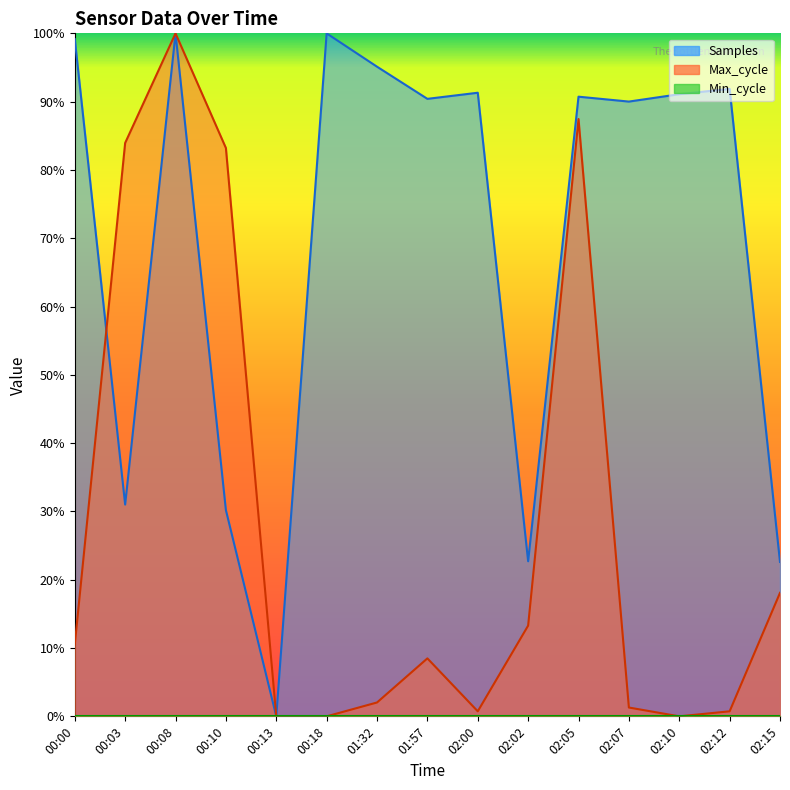

What is the greatest value displayed?

1.0